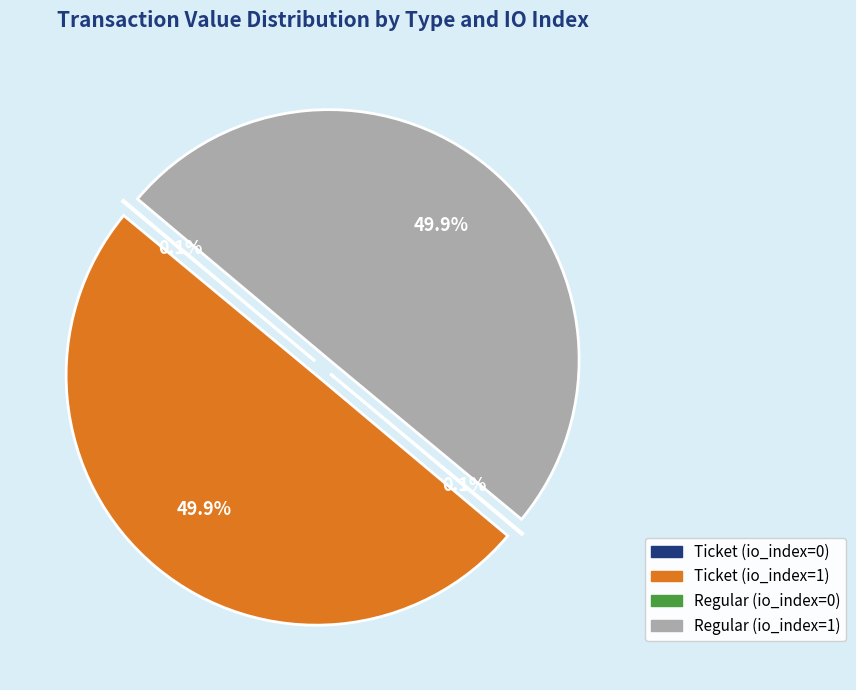

How much of the chart is everything except Regular (io_index=1)?

50.1%